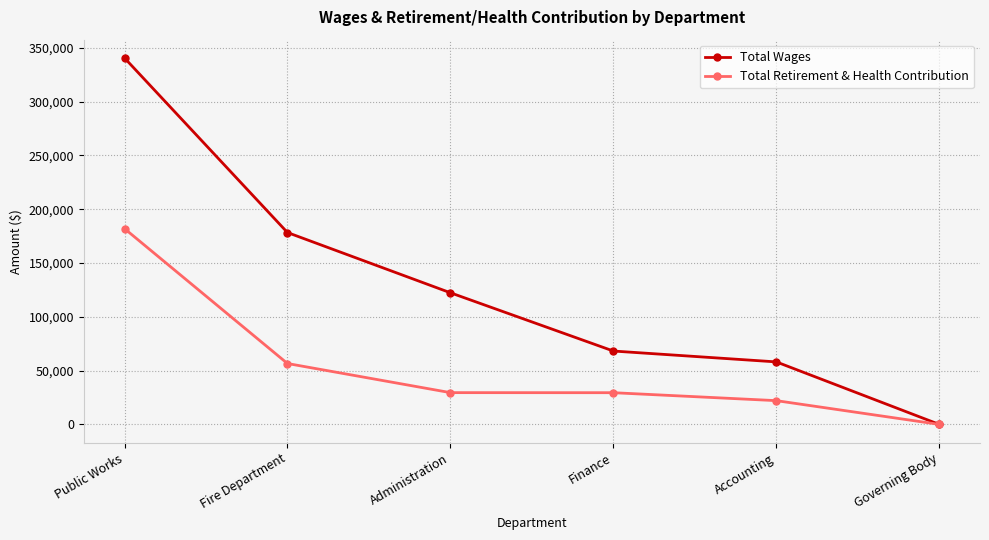

How many lines are shown in the chart?

2